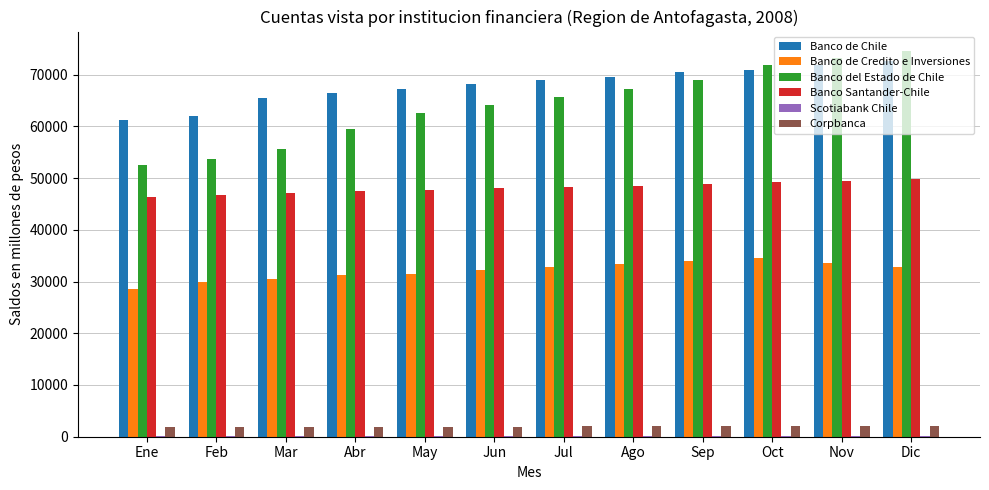

Is the value of Banco de Credito e Inversiones at Nov greater than the value of Banco de Chile at Ago?

No